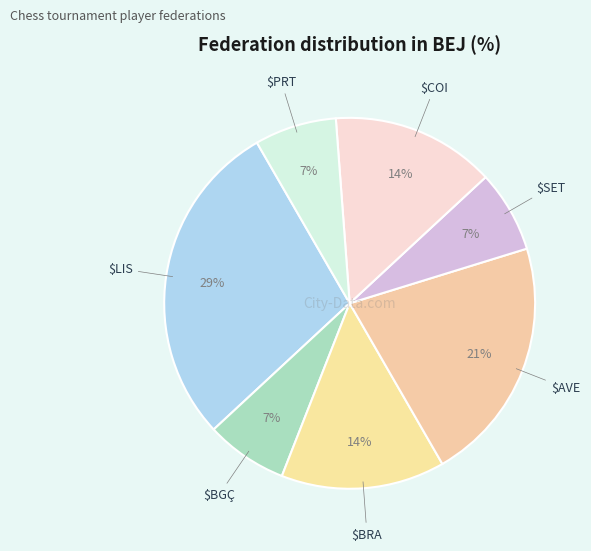

Is there any slice that represents more than half of the pie?

No